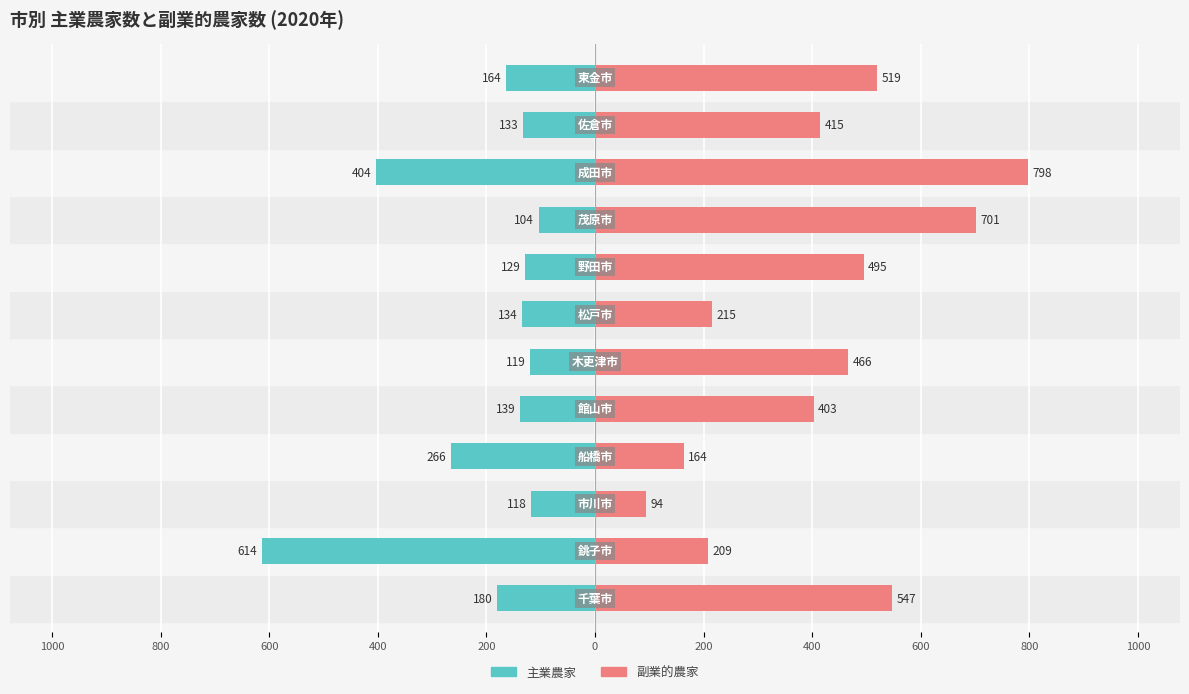

Rank the series by their average value, from highest to lowest.

副業的農家, 主業農家